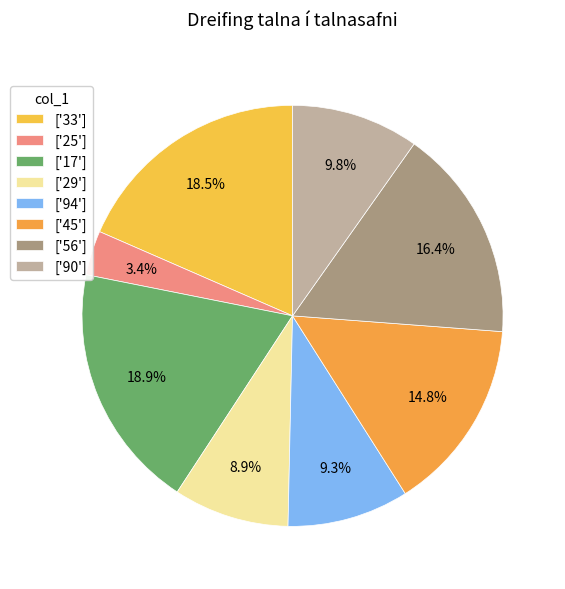

How many segments does this pie chart have?

8